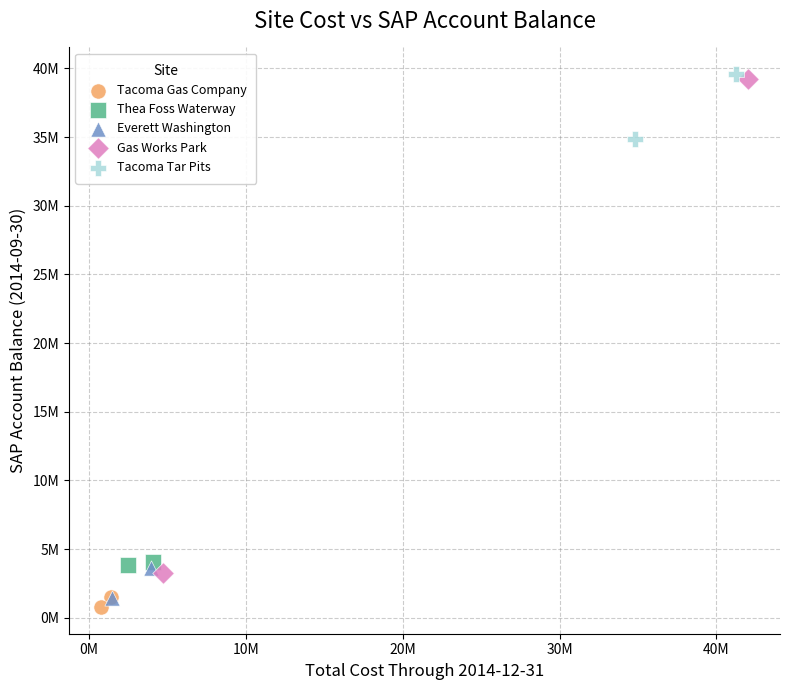

What are all the series names shown in the legend?

Tacoma Gas Company, Thea Foss Waterway, Everett Washington, Gas Works Park, Tacoma Tar Pits